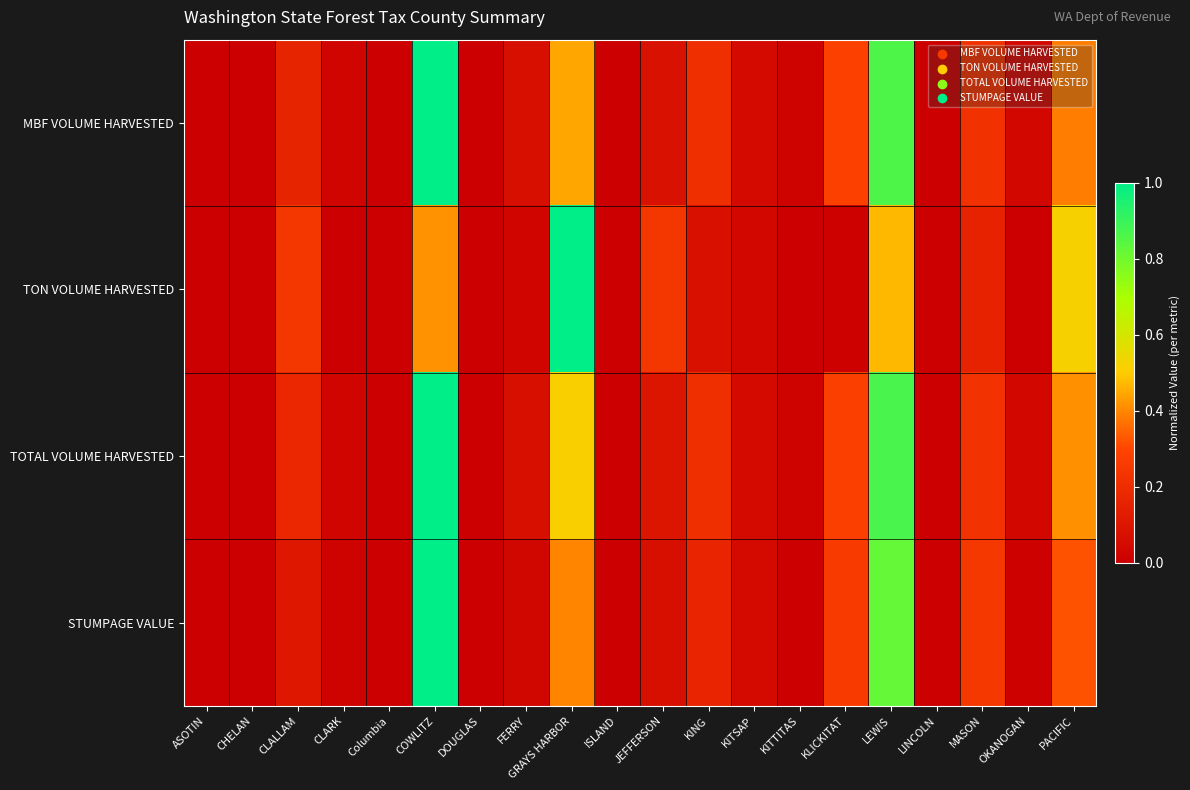

List the series in order of their overall mean, highest first.

TOTAL VOLUME HARVESTED, MBF VOLUME HARVESTED, STUMPAGE VALUE, TON VOLUME HARVESTED